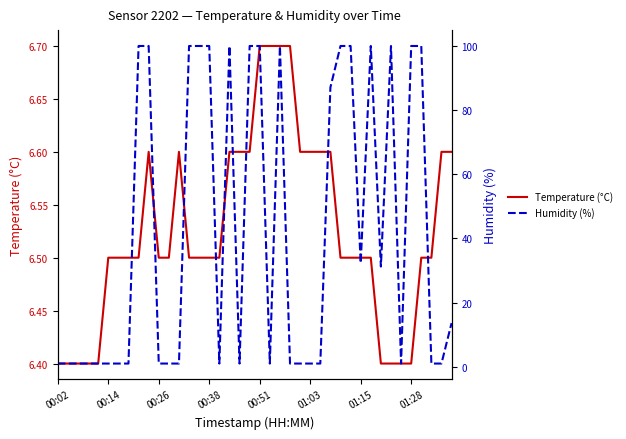

Read the Humidity (%) value at 00:38.

1.0